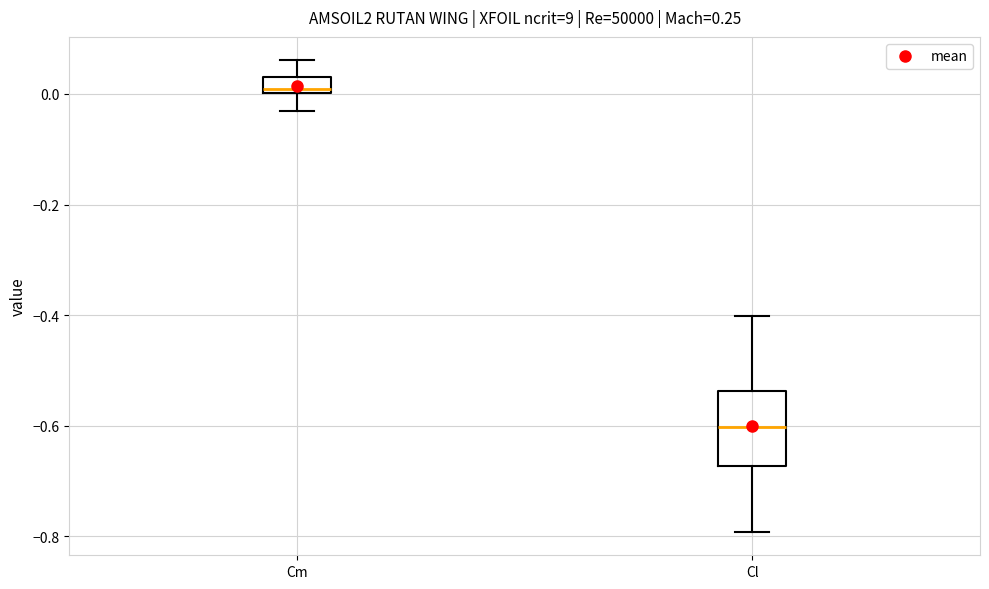

Where is the upper edge of the box for Cm on the y-axis? The values are not printed on the chart, so give them approximately, as read against the axis.

0.02